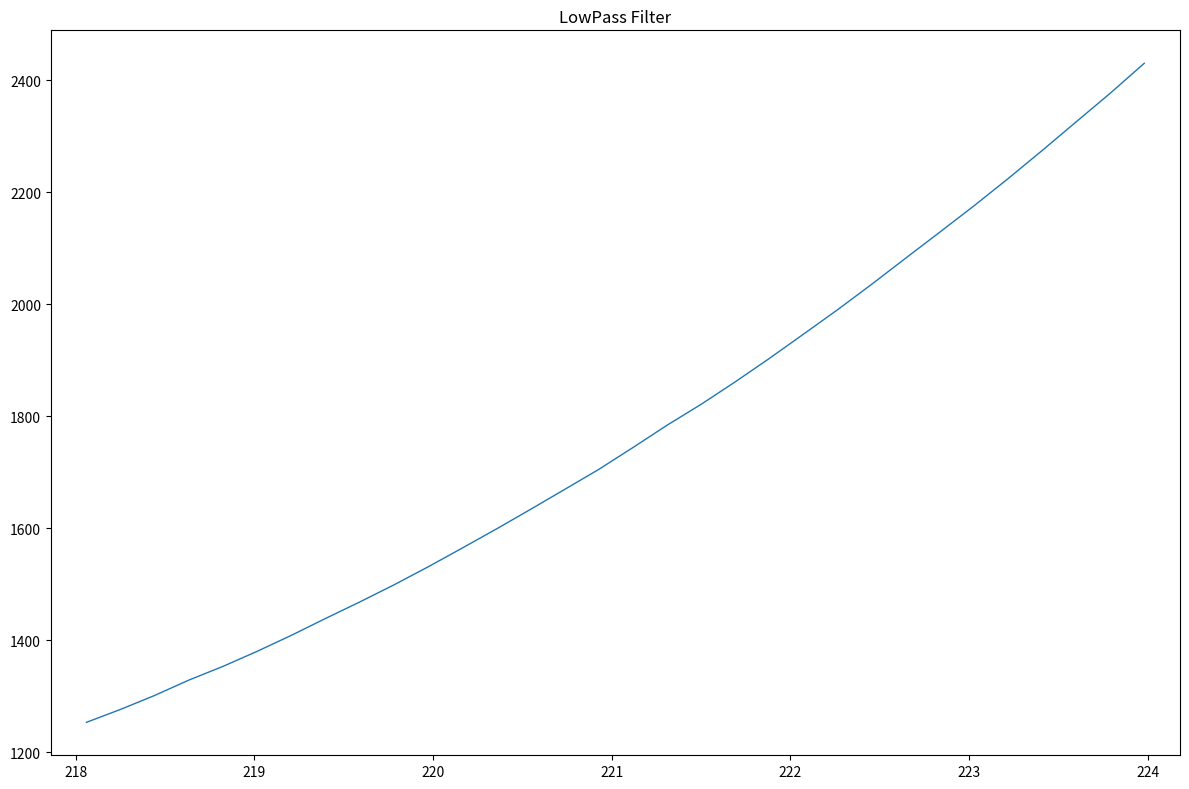

What is the greatest value displayed?

2429.9